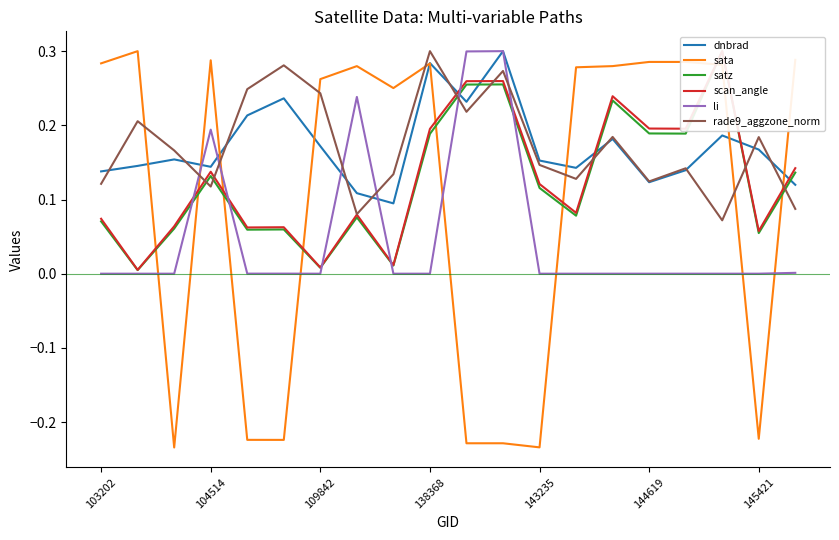

The value of li at 143235 is 0.0. True or false?

True